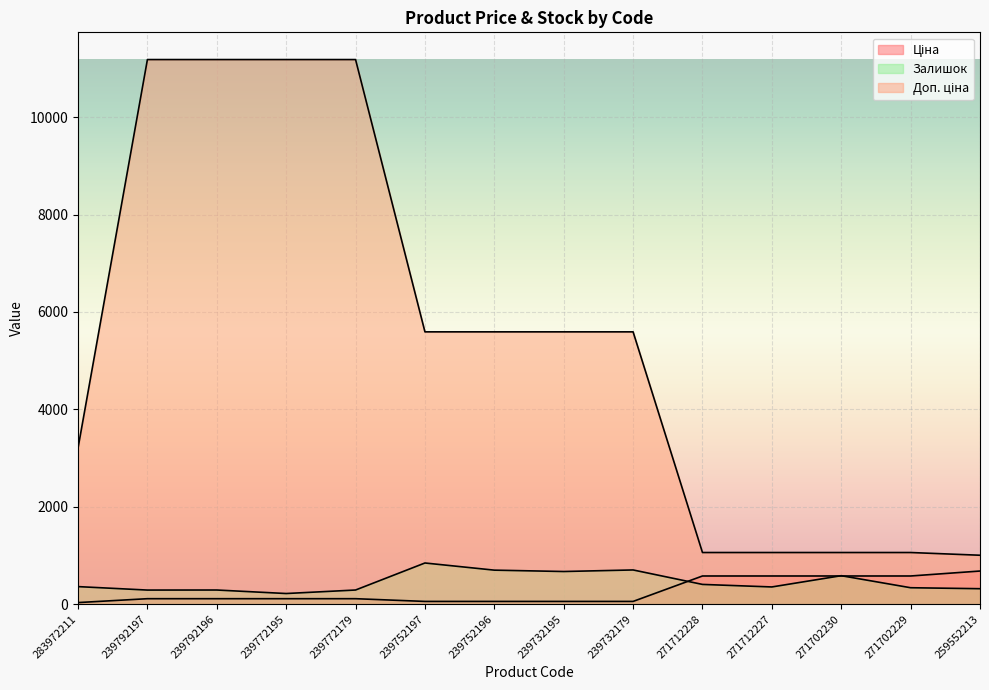

What is the sum of all Доп. ціна values?

75541.2